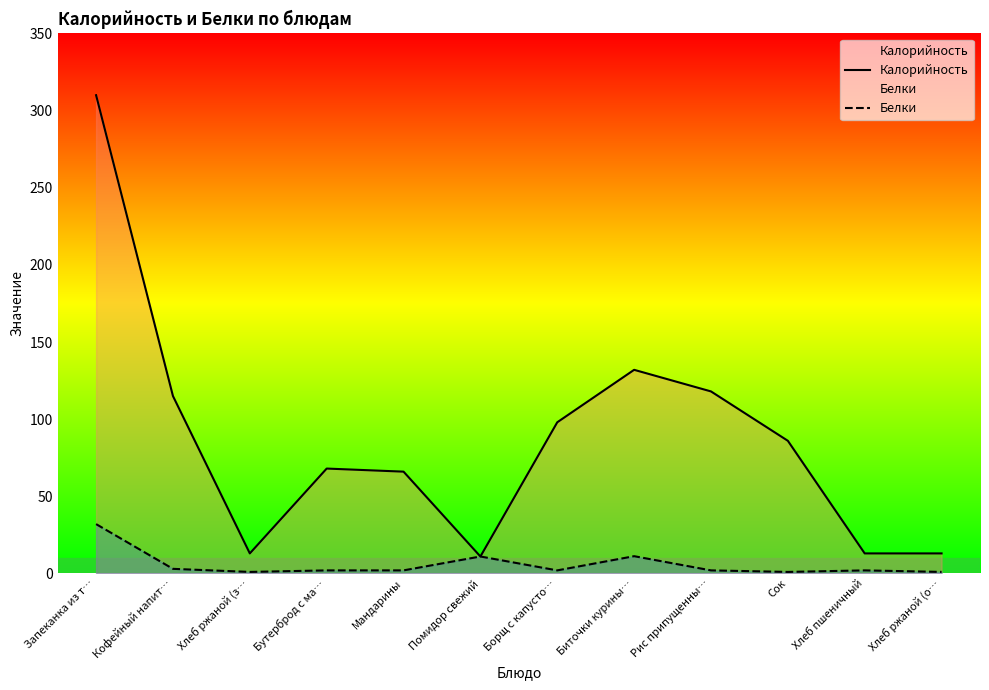

Which has a higher value, Помидор свежий or Биточки курины…?

Биточки курины…